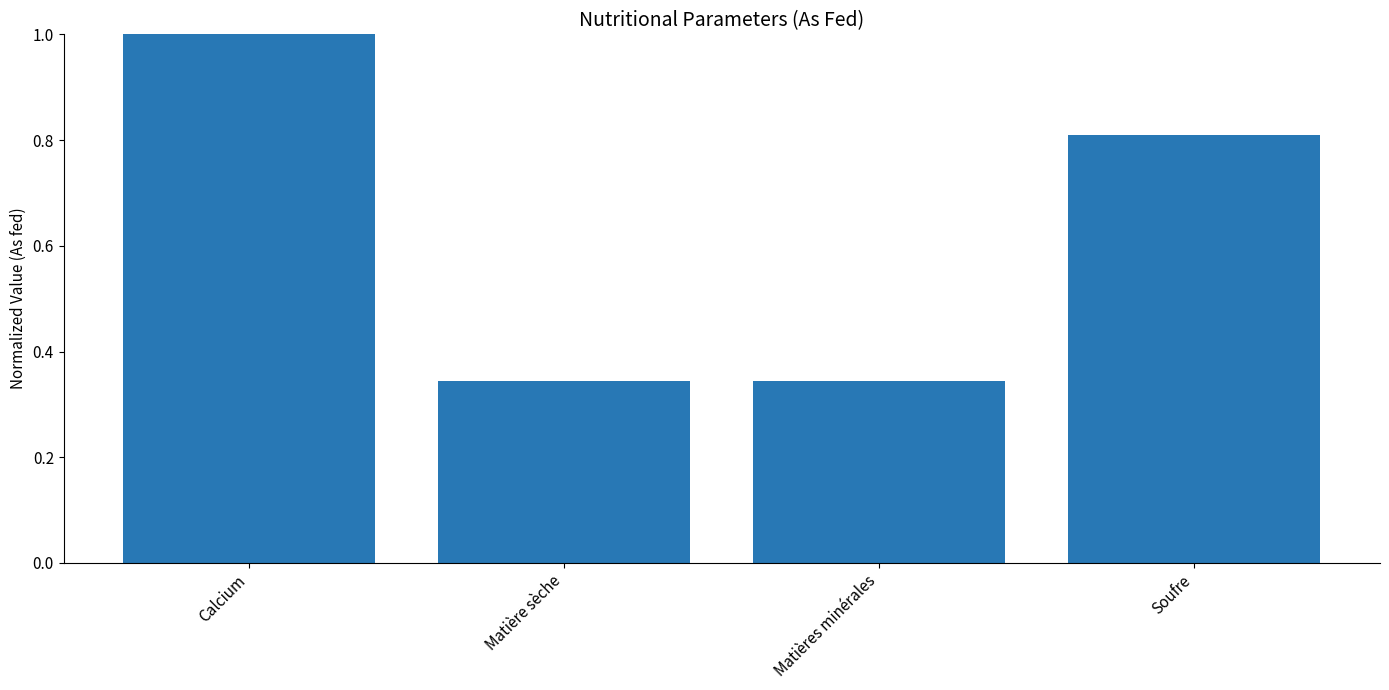

What is the label of the 3rd bar from the left?

Matières minérales